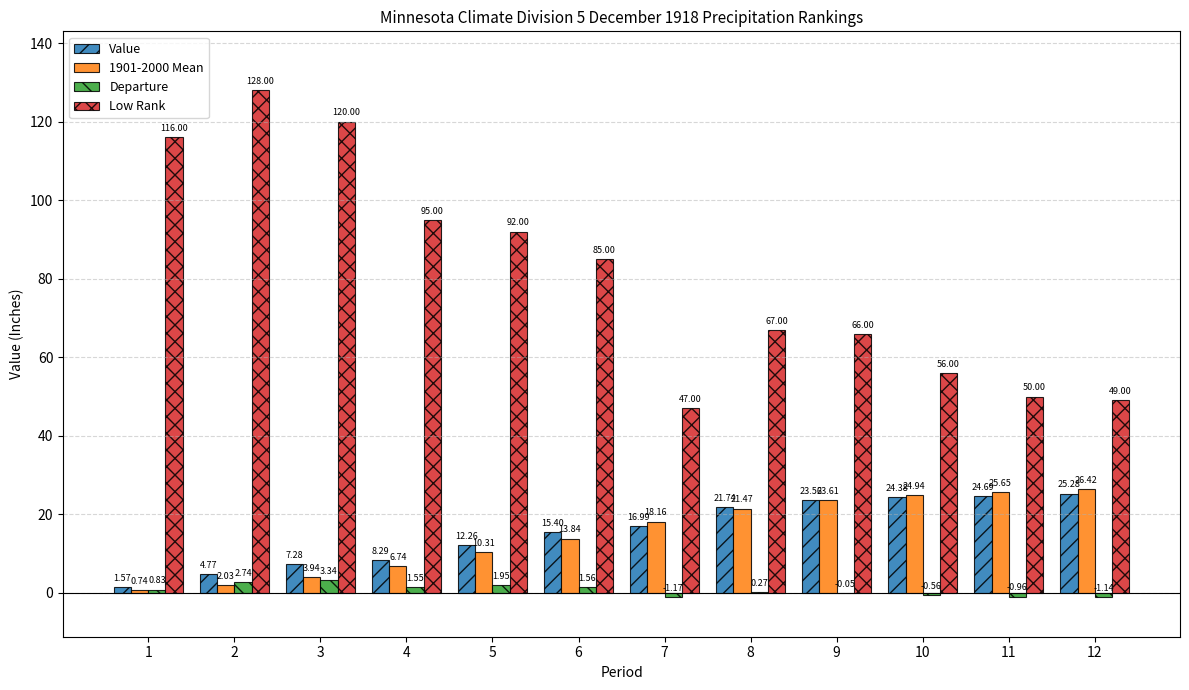

Which series changed the most between 2 and 7?

Low Rank